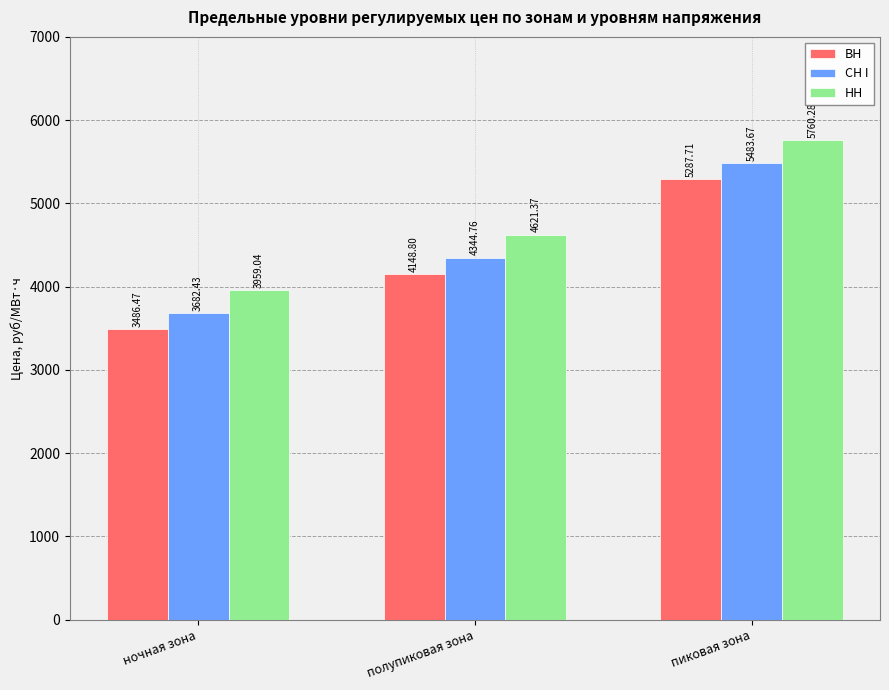

What is the total value across all series at ночная зона?

11127.9